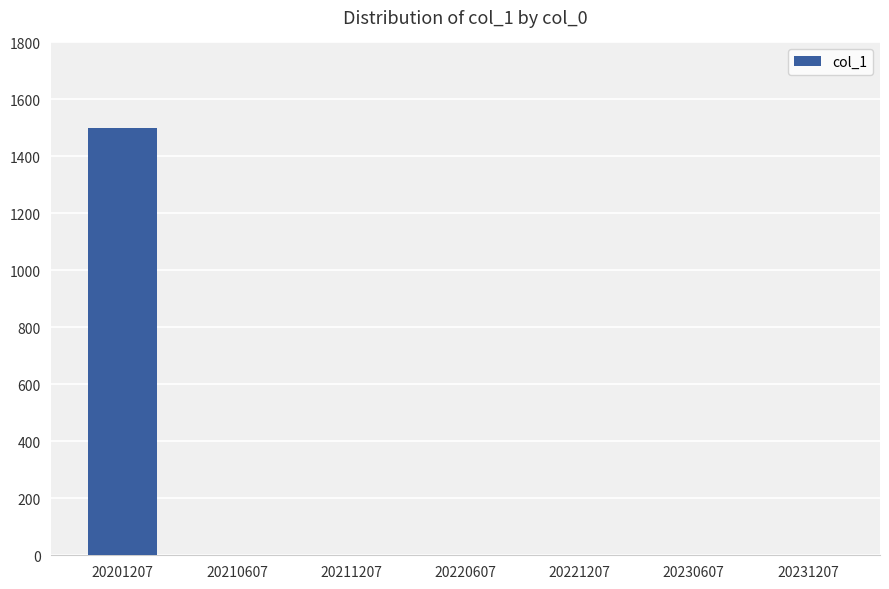

Reading left to right, list all the values displayed in this chart.

1500	0	0	0	0	0	0